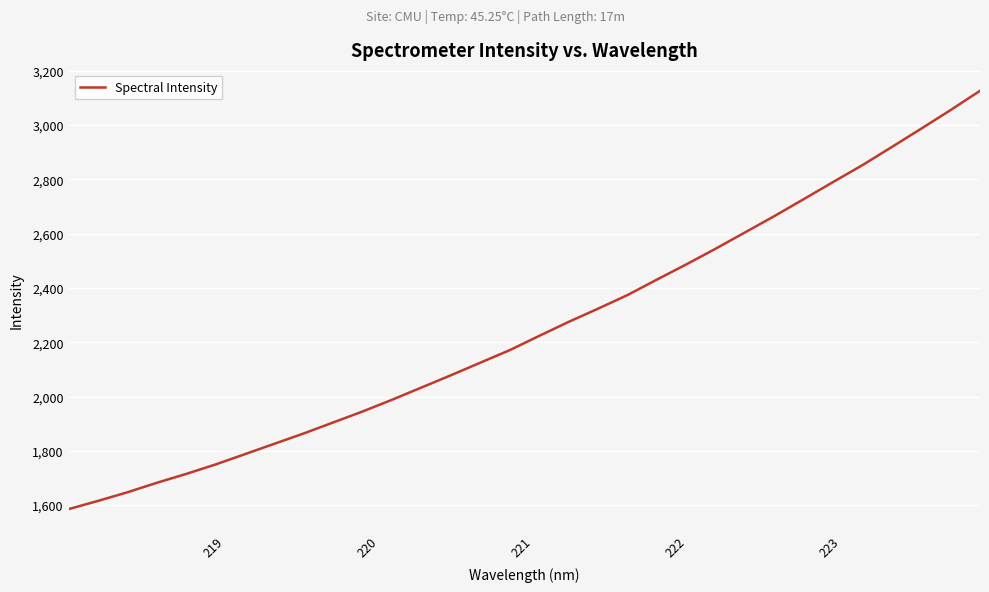

What is the difference between the maximum and minimum values?

1541.1